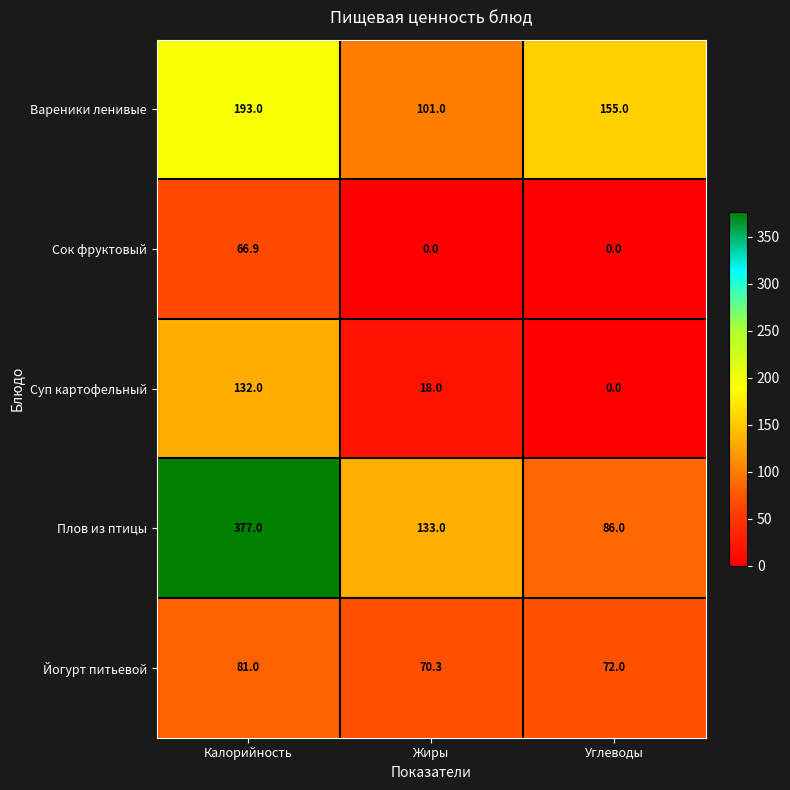

True or false: Сок фруктовый has a value of 95.6 at Калорийность.

False